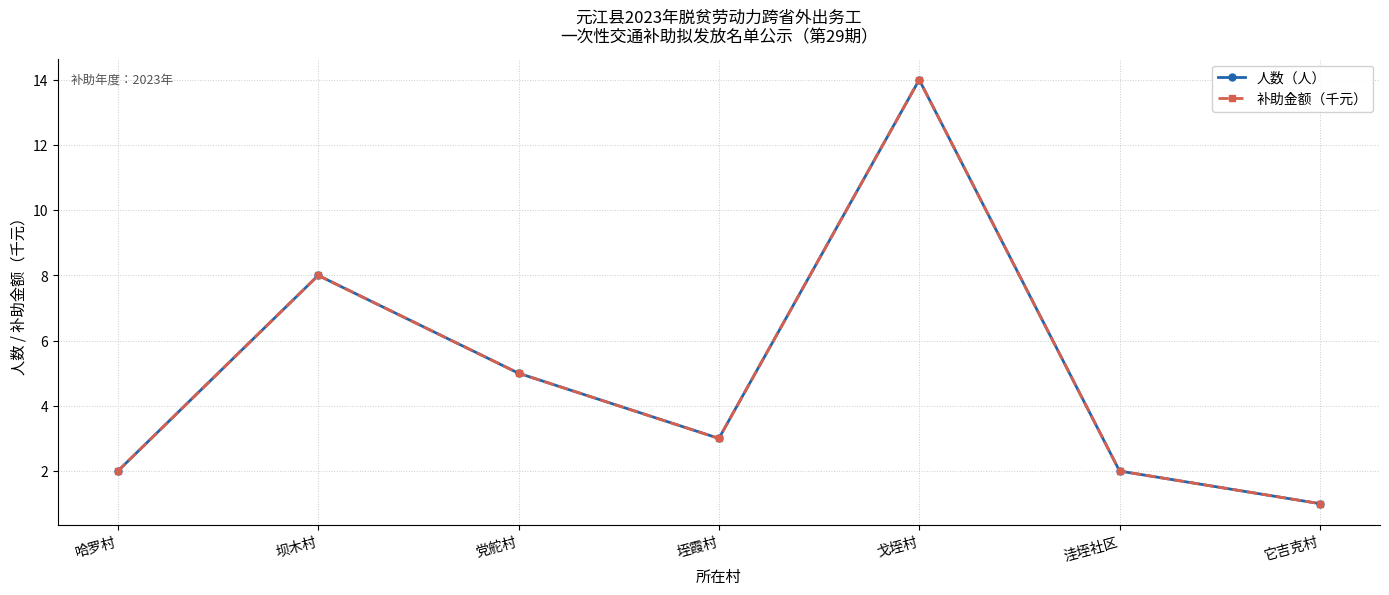

At which category does 补助金额（千元） reach its first local valley?

垤霞村